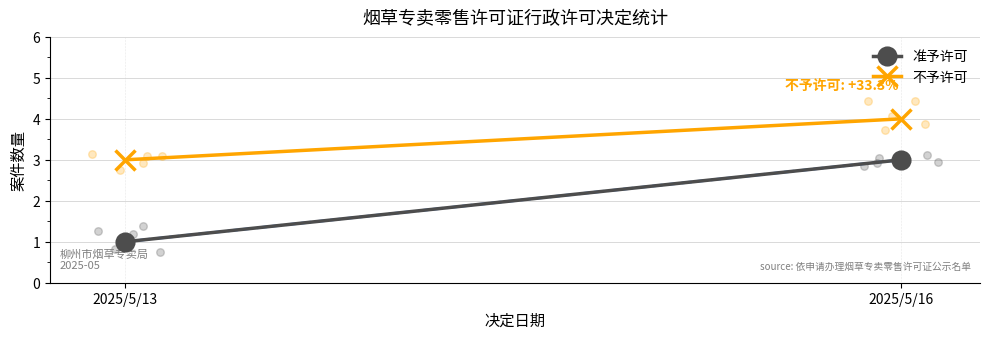

Which series has the largest Y range (max minus min)?

准予许可